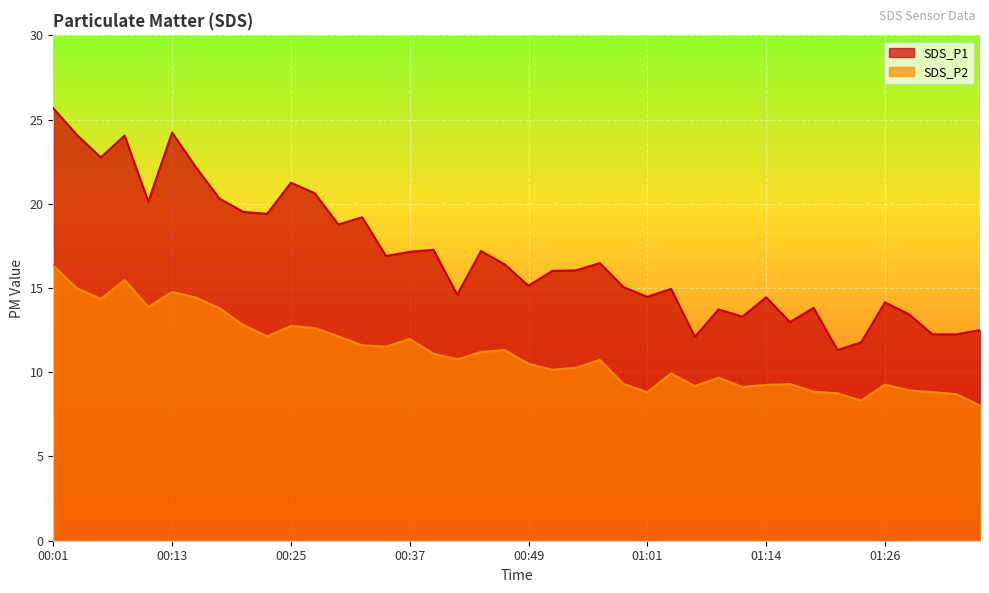

Is the value of SDS_P2 at 01:23 greater than the value of SDS_P1 at 01:16?

No